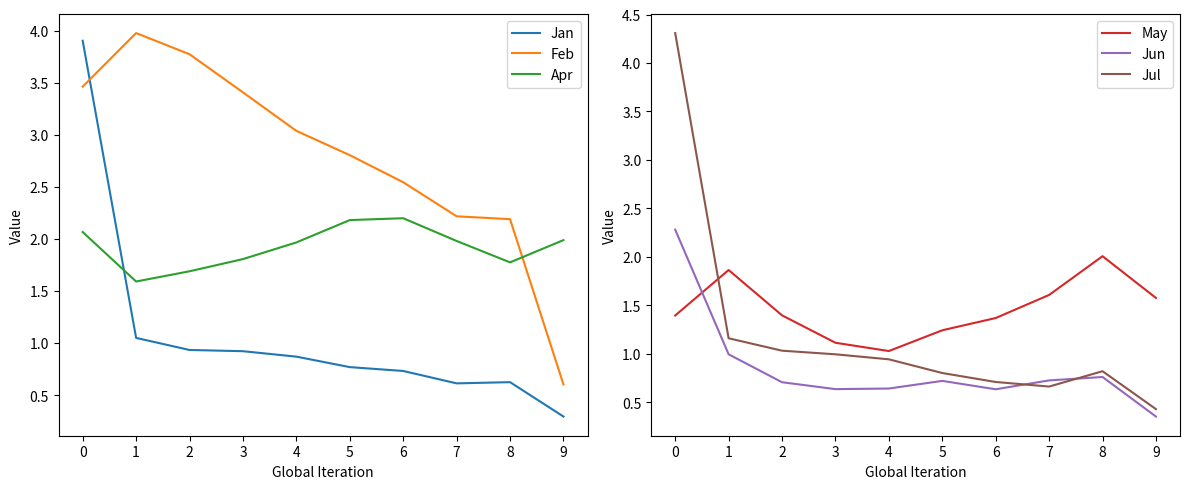

At how many categories does at least one series exceed 1?

10